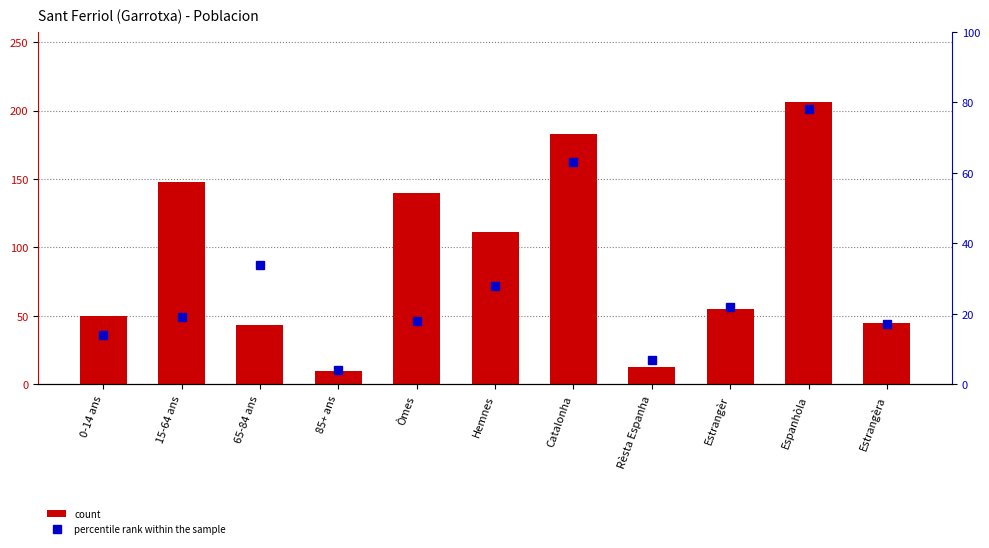

The count series shows 43 at 65-84 ans. True or false?

True